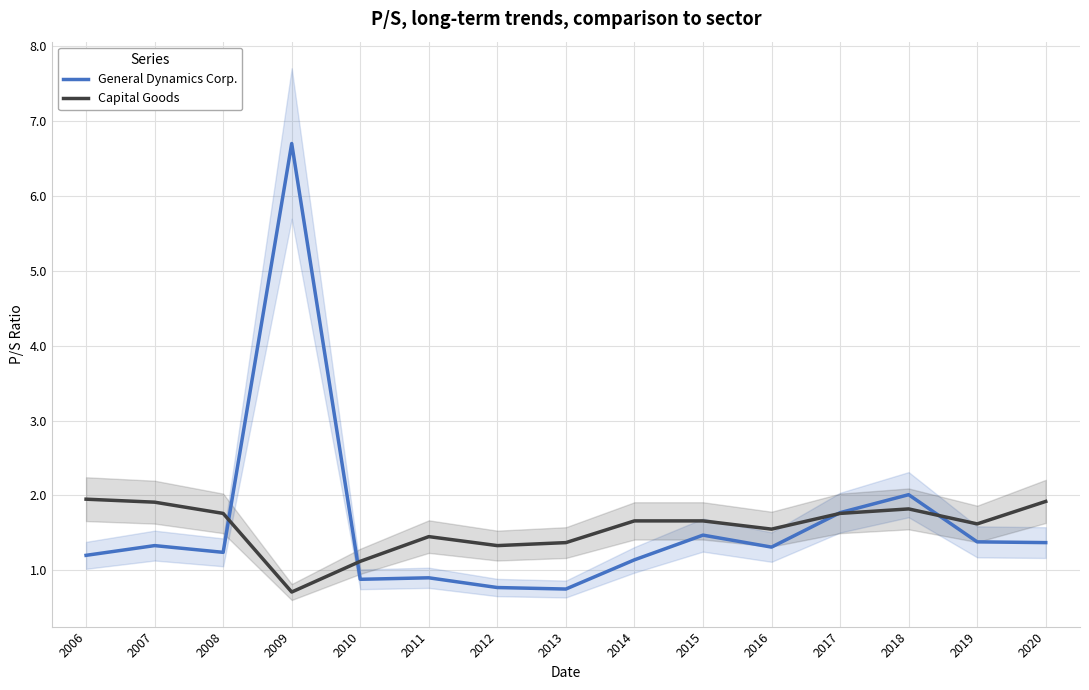

List the series in order of their peak value, highest first.

General Dynamics Corp., Capital Goods